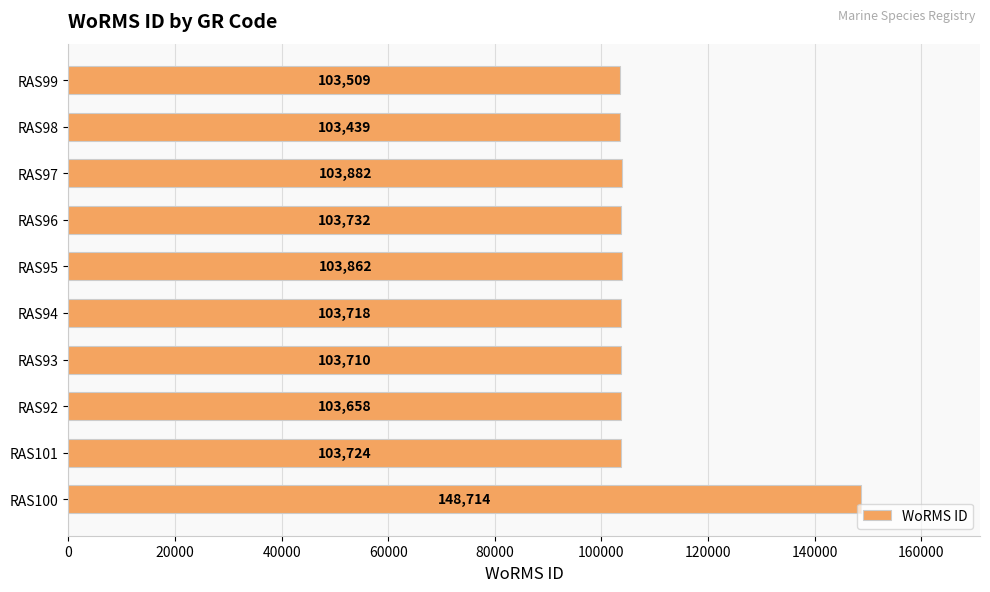

True or false: the data shows 103710 at RAS93.

True